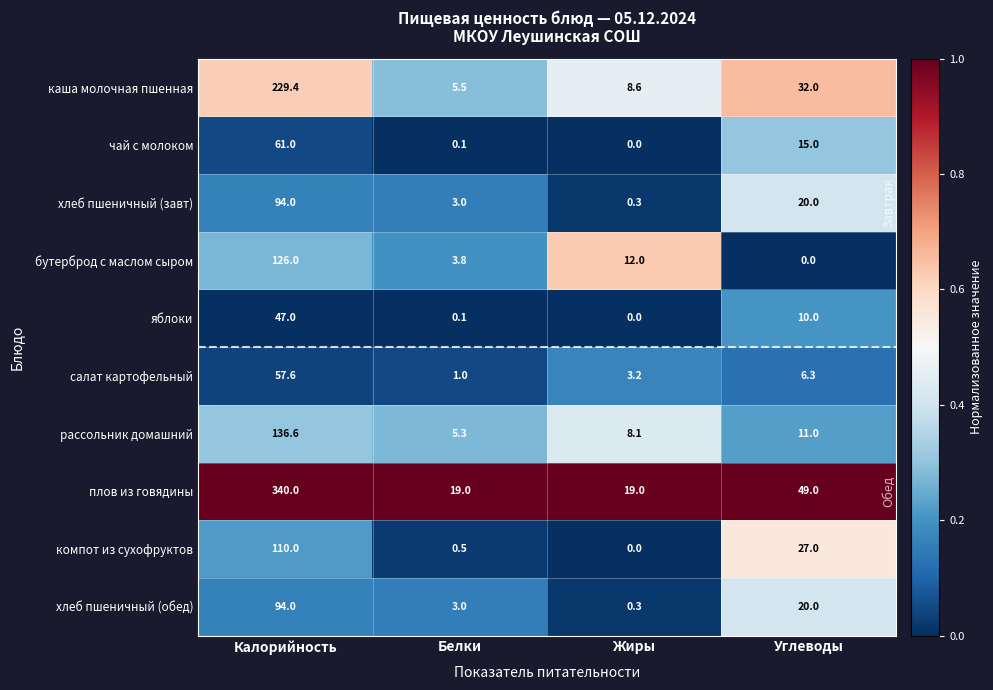

What is the average value of the хлеб пшеничный (завт) series?

29.3